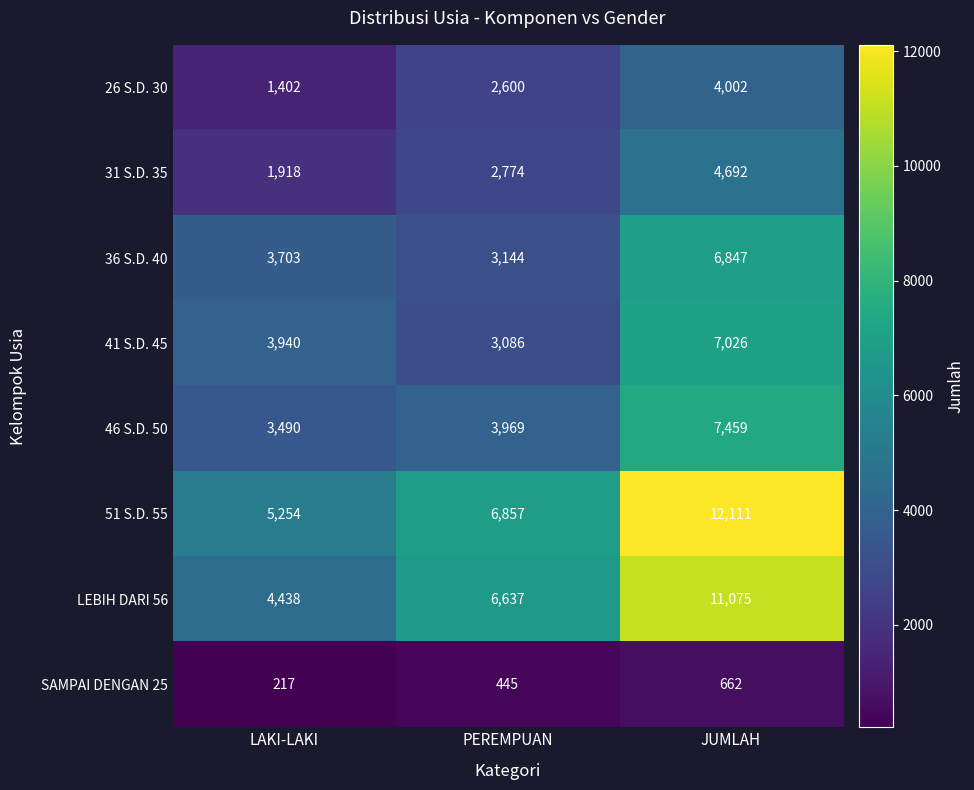

Count the 46 S.D. 50 values in the range 3490 to 7459.

3